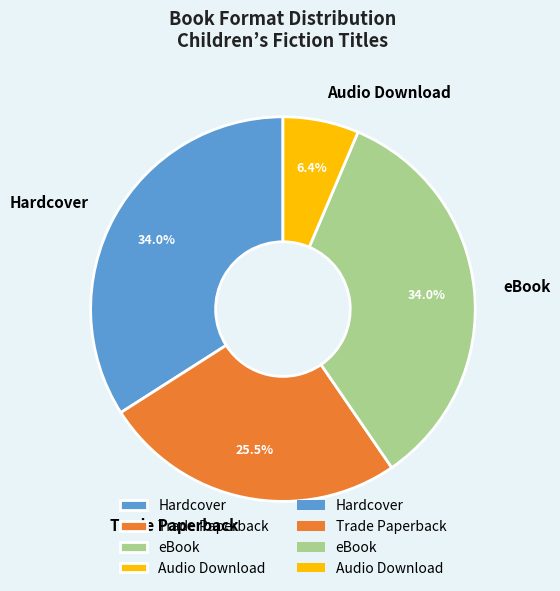

To the nearest percent, what is the combined percentage of eBook and Hardcover?

68%